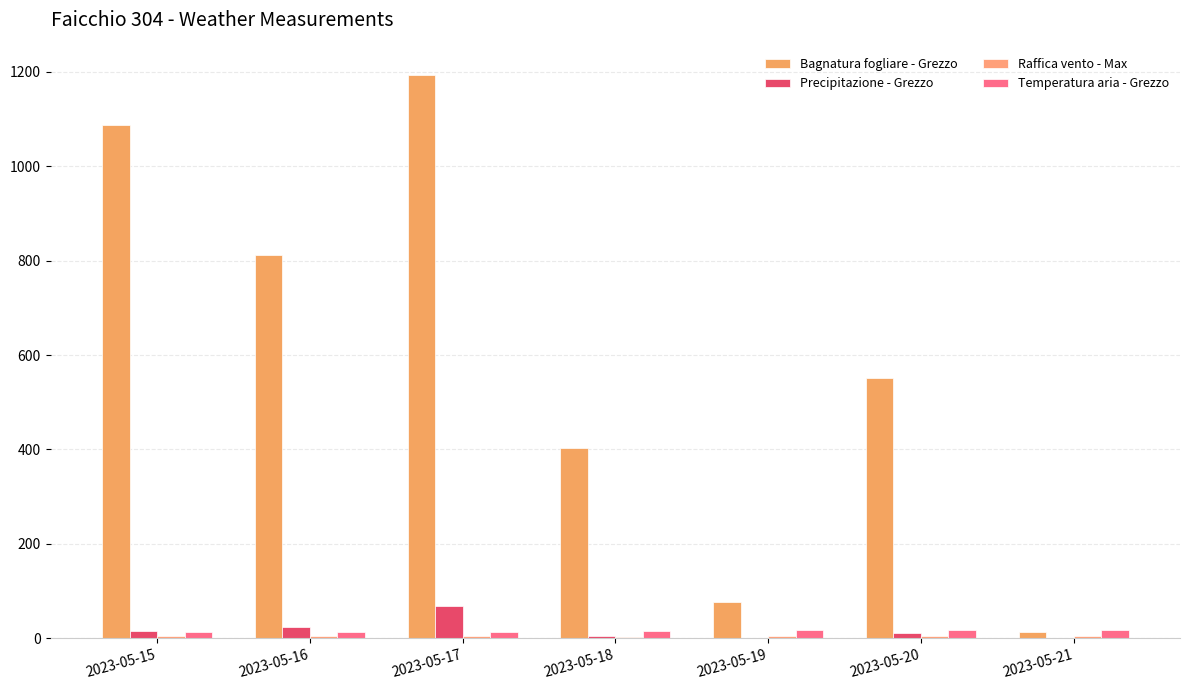

Between 2023-05-15 and 2023-05-19, which series saw the biggest shift?

Bagnatura fogliare - Grezzo